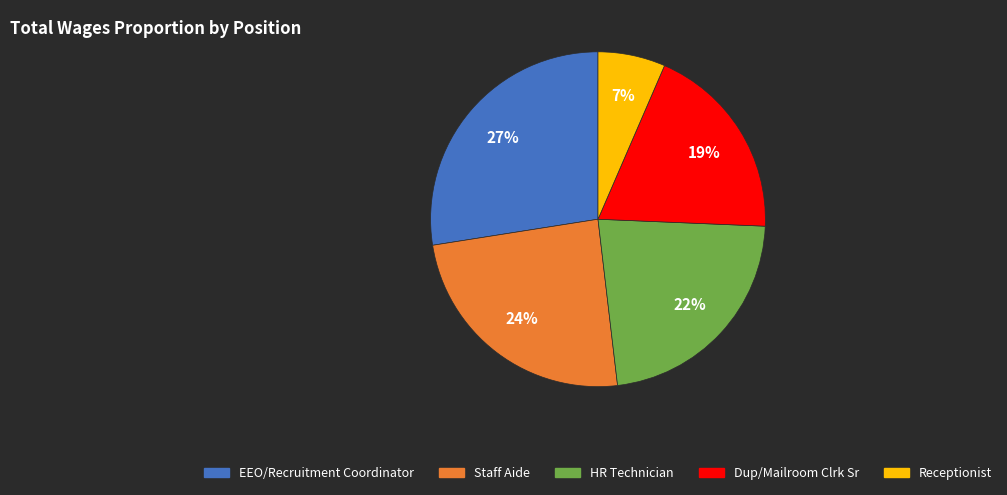

What is the ratio of the value at EEO/Recruitment Coordinator to the value at Dup/Mailroom Clrk Sr?

1.4